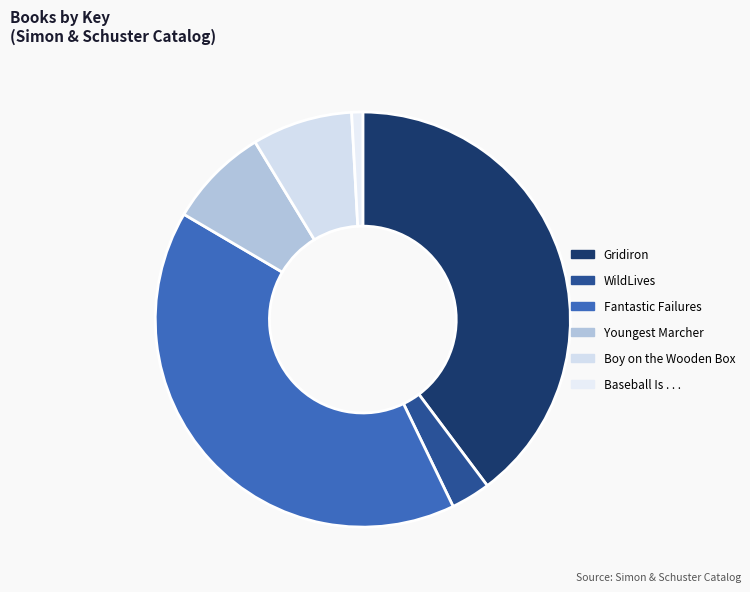

Is there any slice that represents more than half of the pie?

No